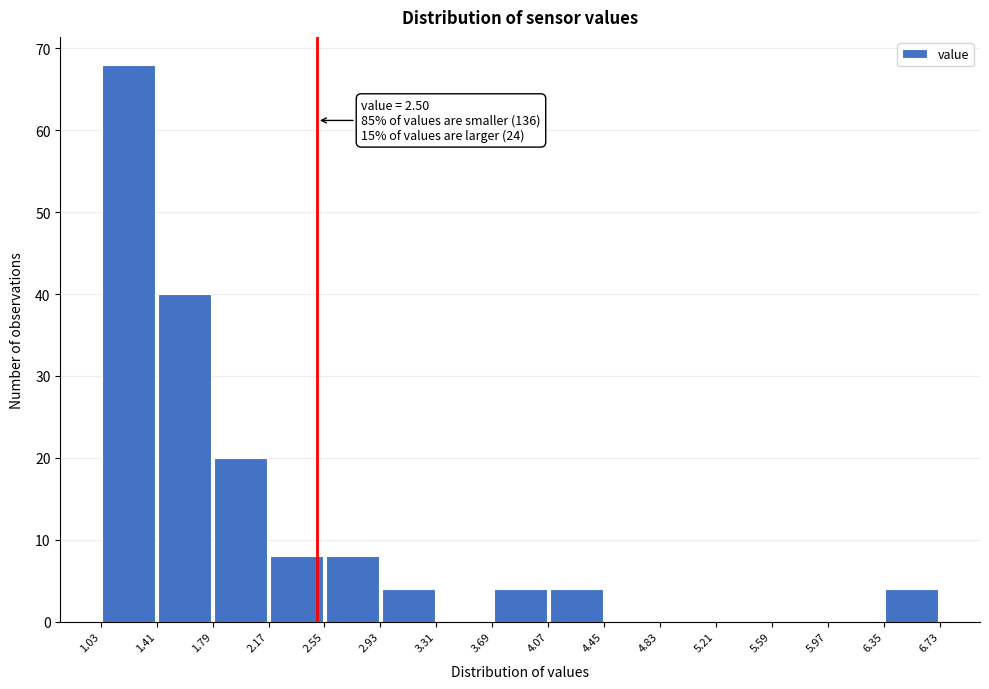

Which range on the x-axis has the tallest bar?

1.03 to 1.41